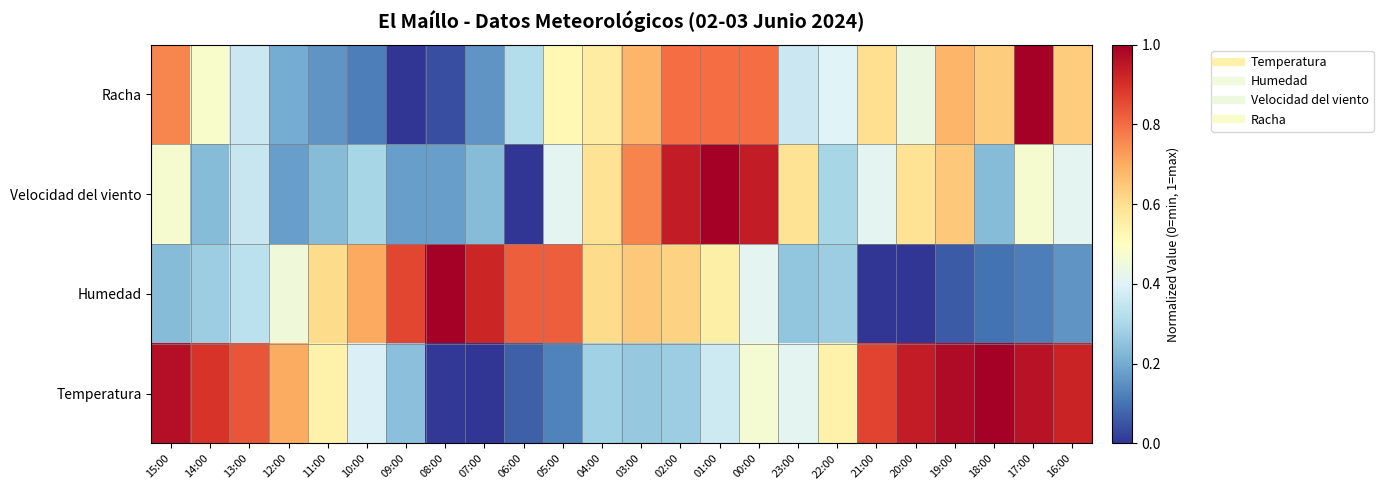

Reading right to left, transcribe all the data shown in this chart.

Temperatura: 16:00=0.9	17:00=1.0	18:00=1.0	19:00=1.0	20:00=0.9	21:00=0.9	22:00=0.5	23:00=0.4	00:00=0.5	01:00=0.4	02:00=0.3	03:00=0.3	04:00=0.3	05:00=0.1	06:00=0.1	07:00=0.0	08:00=0.0	09:00=0.2	10:00=0.4	11:00=0.5	12:00=0.7	13:00=0.8	14:00=0.9	15:00=1.0
Humedad: 16:00=0.2	17:00=0.1	18:00=0.1	19:00=0.1	20:00=0.0	21:00=0.0	22:00=0.3	23:00=0.3	00:00=0.4	01:00=0.5	02:00=0.6	03:00=0.6	04:00=0.6	05:00=0.8	06:00=0.8	07:00=0.9	08:00=1.0	09:00=0.9	10:00=0.7	11:00=0.6	12:00=0.5	13:00=0.3	14:00=0.3	15:00=0.2
Velocidad del viento: 16:00=0.4	17:00=0.5	18:00=0.2	19:00=0.6	20:00=0.6	21:00=0.4	22:00=0.3	23:00=0.6	00:00=0.9	01:00=1.0	02:00=0.9	03:00=0.8	04:00=0.6	05:00=0.4	06:00=0.0	07:00=0.2	08:00=0.2	09:00=0.2	10:00=0.3	11:00=0.2	12:00=0.2	13:00=0.4	14:00=0.2	15:00=0.5
Racha: 16:00=0.6	17:00=1.0	18:00=0.6	19:00=0.7	20:00=0.4	21:00=0.6	22:00=0.4	23:00=0.4	00:00=0.8	01:00=0.8	02:00=0.8	03:00=0.7	04:00=0.6	05:00=0.5	06:00=0.3	07:00=0.2	08:00=0.0	09:00=0.0	10:00=0.1	11:00=0.2	12:00=0.2	13:00=0.4	14:00=0.5	15:00=0.8